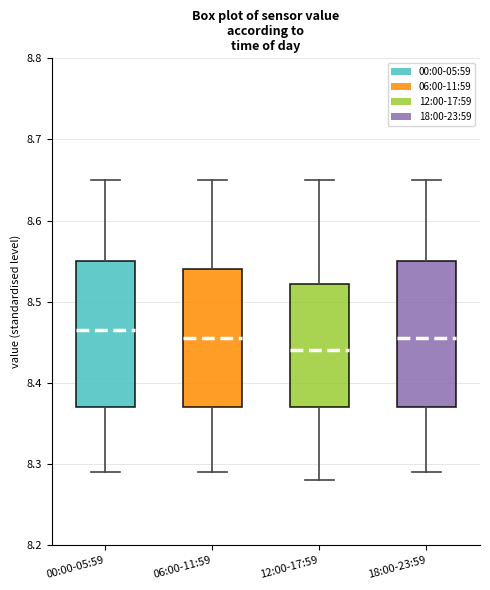

Where does the upper whisker of the box for 06:00-11:59 end on the y-axis? The values are not printed on the chart, so give them approximately, as read against the axis.

8.65